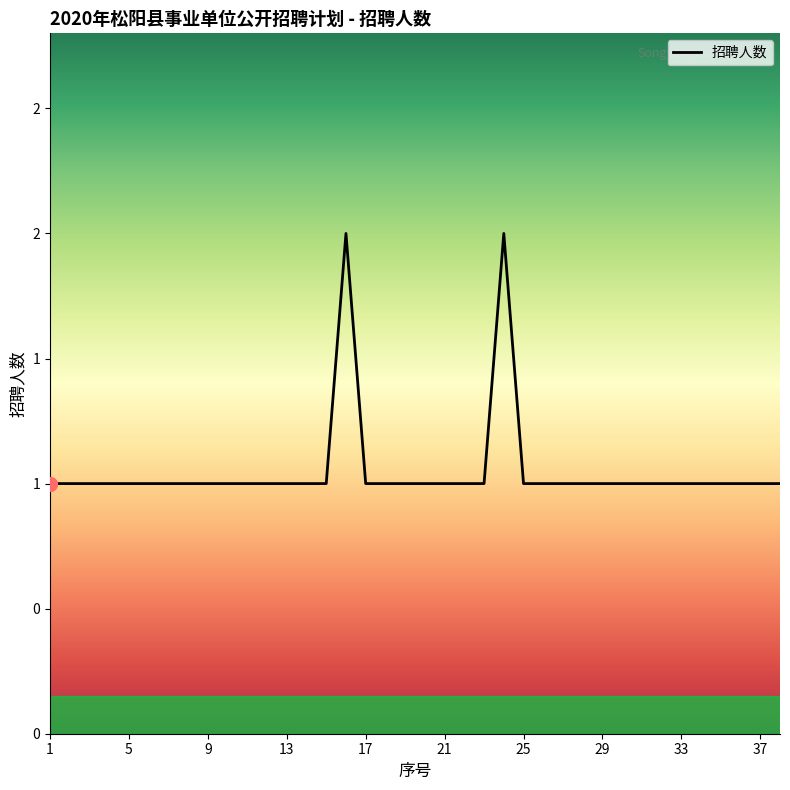

Is this an area chart (filled region under the line)?

No